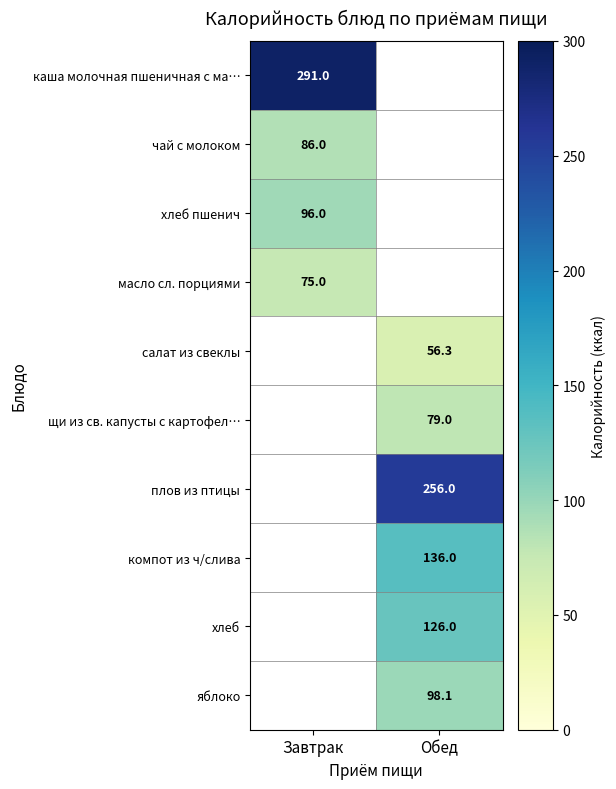

The value of плов из птицы at Обед is 113.4. True or false?

False